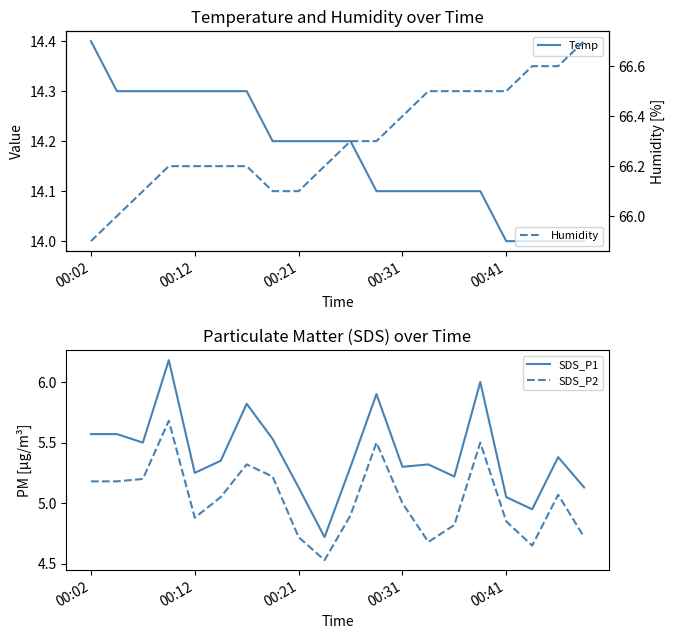

Is it true that Humidity equals 66.5 at 14?

True